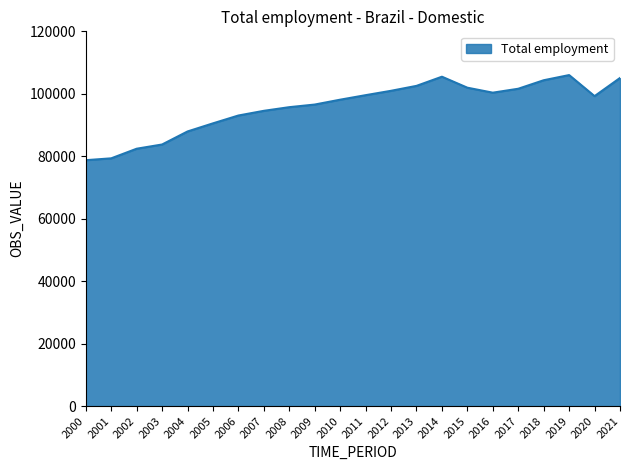

What is the minimum value shown in the chart?

78744.5